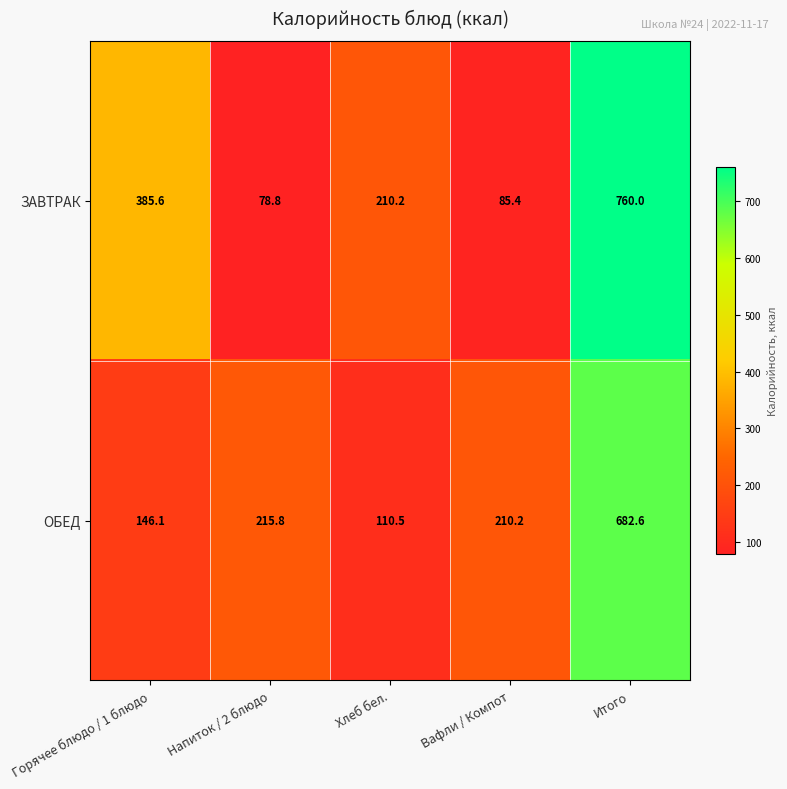

What is the average value of the ОБЕД series?

273.0